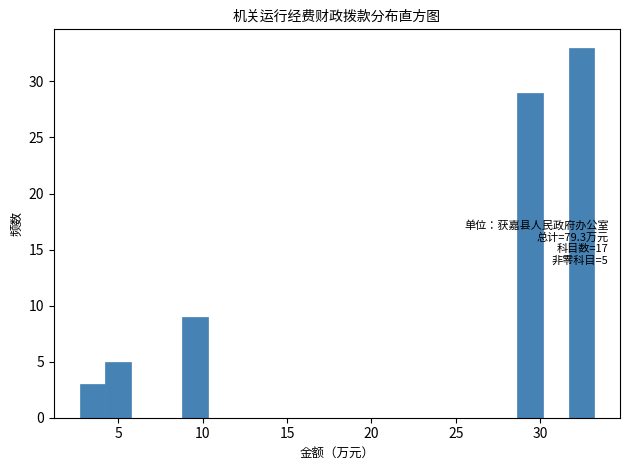

Around what value on the x-axis is the tallest bar? Give the approximate position of its centre, as read against the axis.

32.5